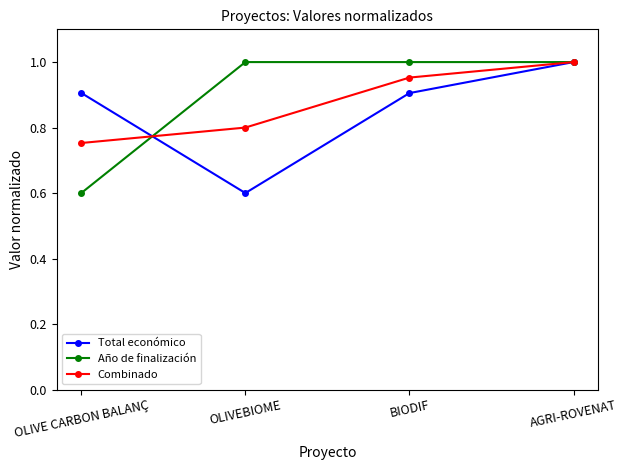

What is the label of the 1st point from the left?

OLIVE CARBON BALANÇ